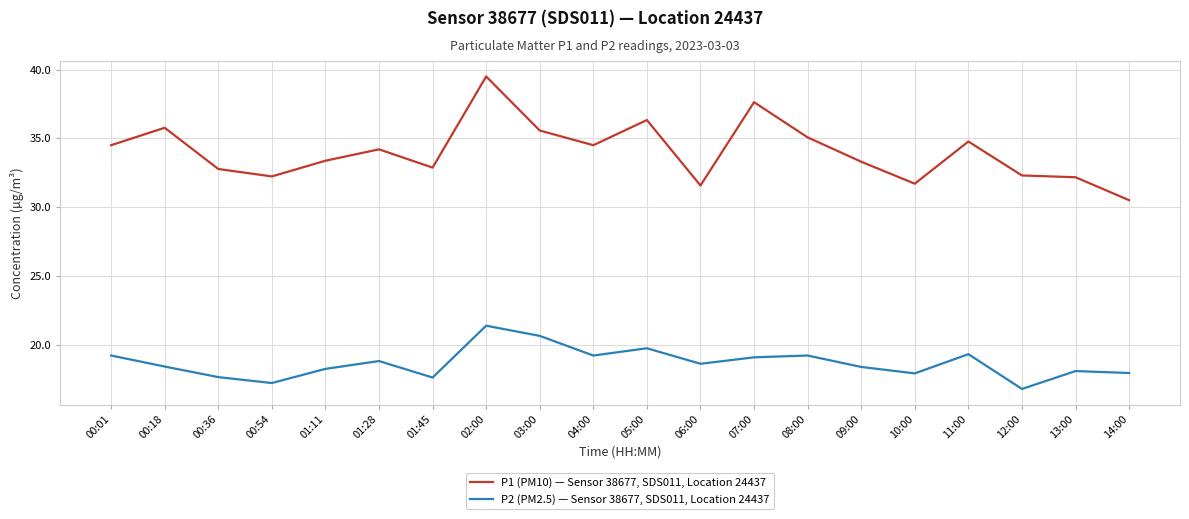

Does the chart have visible grid lines?

Yes